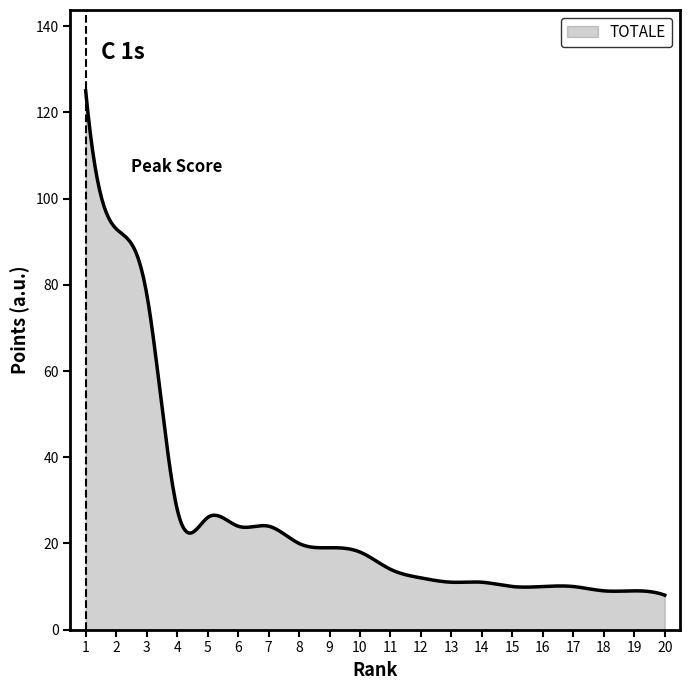

What is the minimum value shown in the chart?

8.0